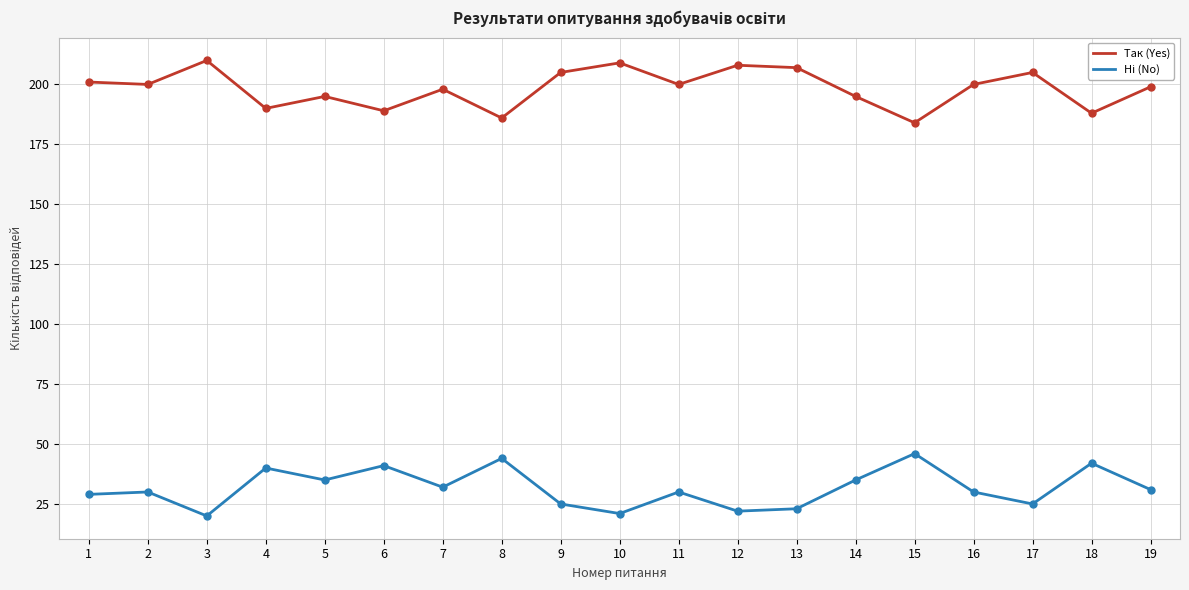

Which series has the largest total across all categories?

Так (Yes)